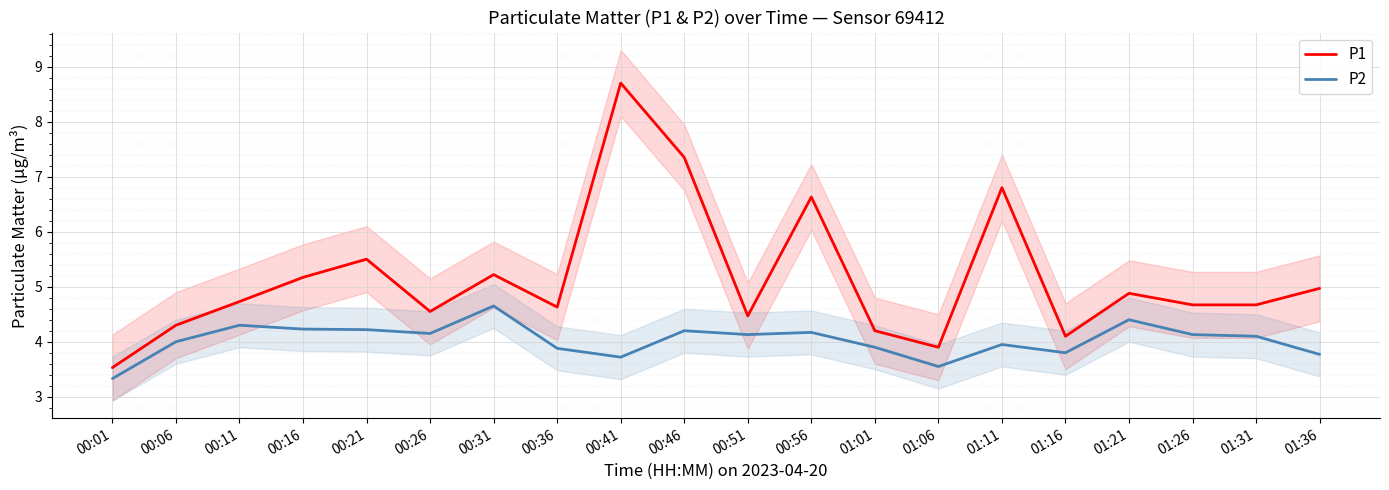

What is the label of the 16th point from the left?

01:16